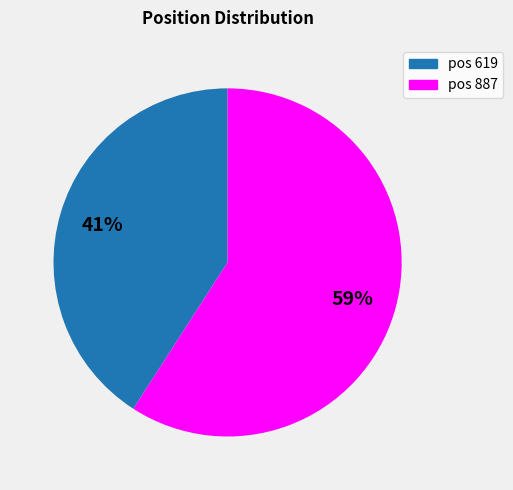

How many segments does this pie chart have?

2